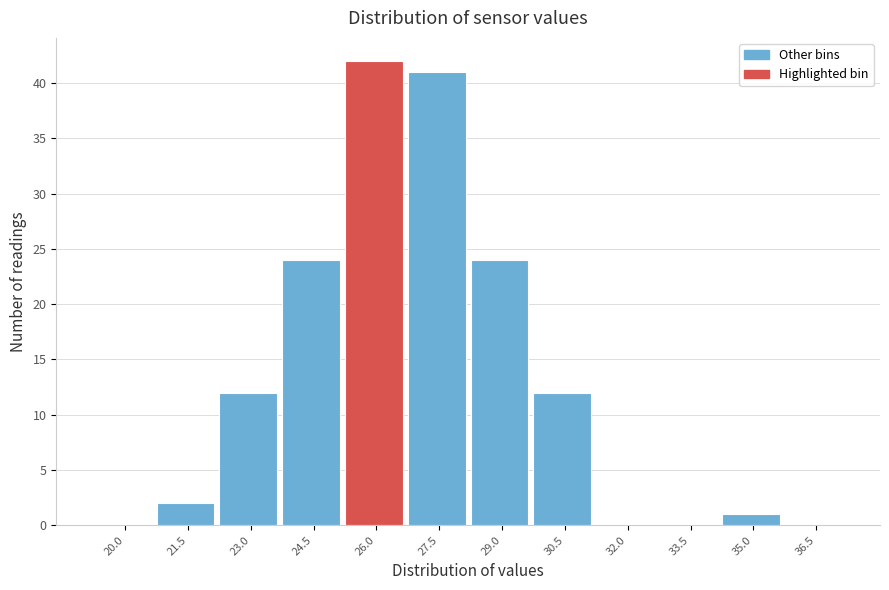

Reading left to right, what are all the values shown in this chart?

20.0=0	21.5=2	23.0=12	24.5=24	26.0=42	27.5=41	29.0=24	30.5=12	32.0=0	33.5=0	35.0=1	36.5=0